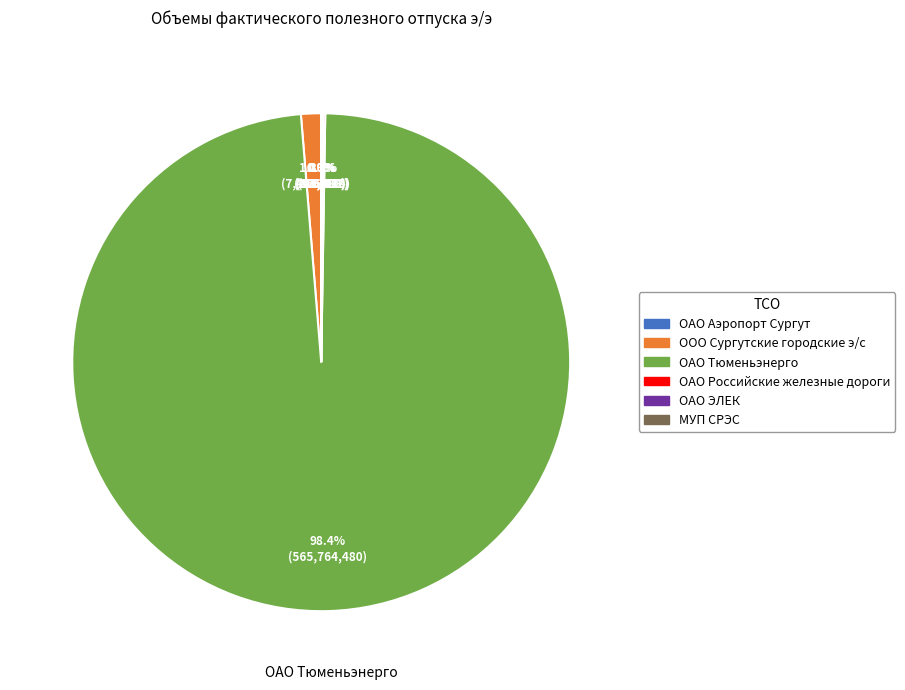

Which slice is the largest?

ОАО Тюменьэнерго